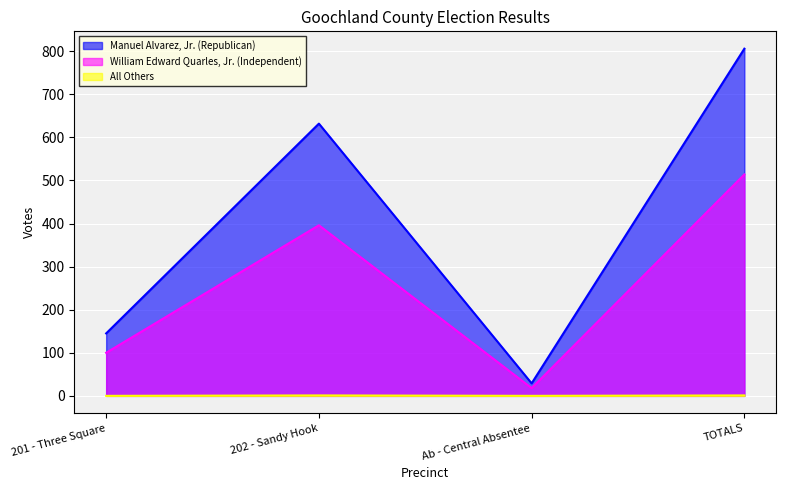

At which label does All Others reach its peak?

202 - Sandy Hook